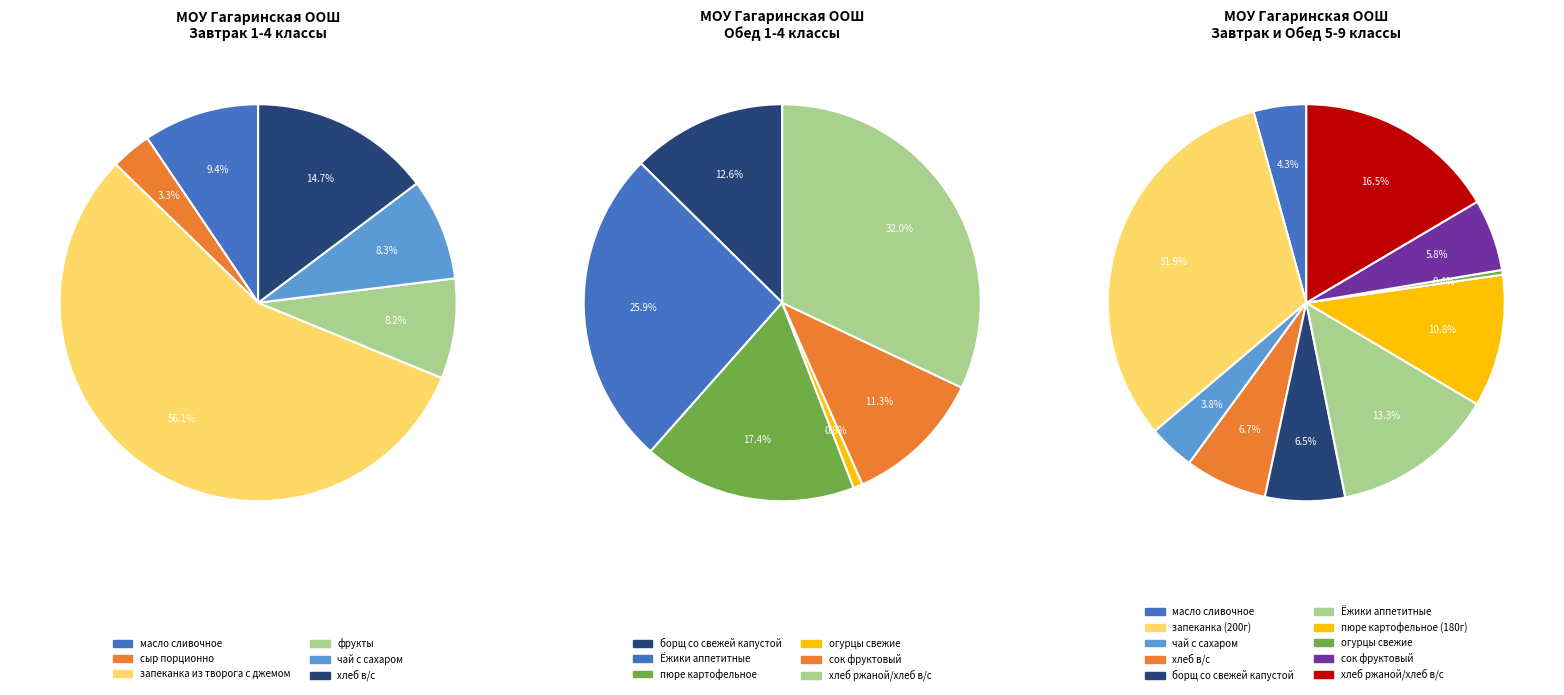

To the nearest percent, what is the difference between the масло сливочное and фрукты slice percentages?

1%